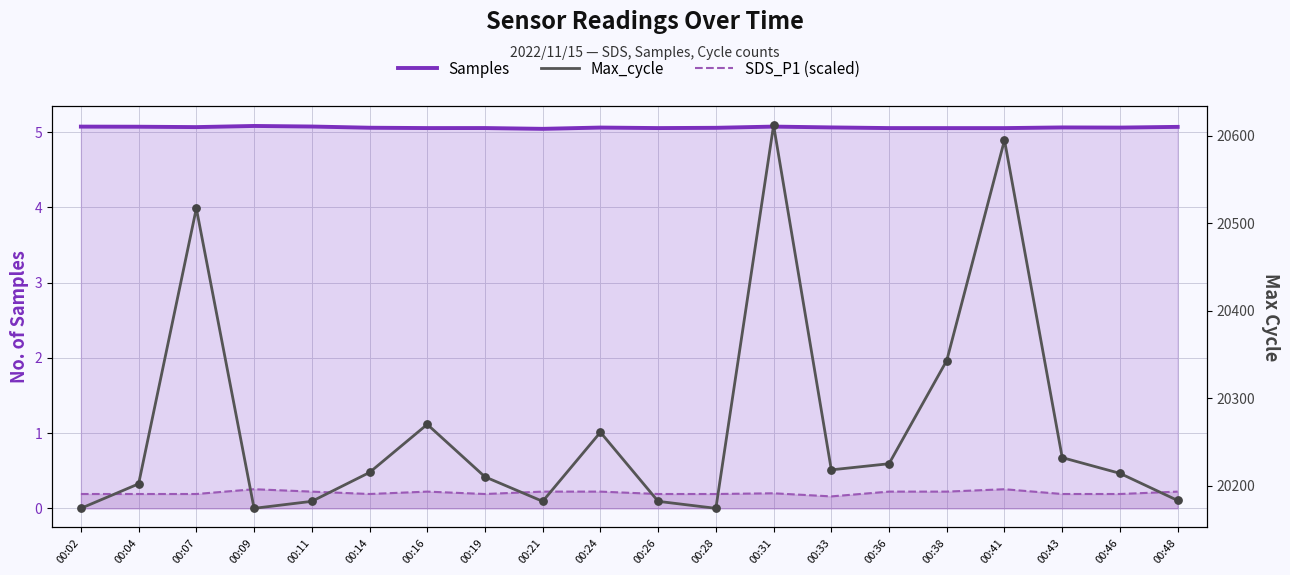

What are all the series names shown in the legend?

Samples, SDS_P1 (scaled), Max_cycle